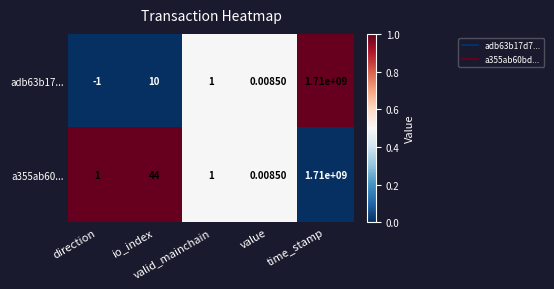

Reading left to right, extract all data points from this chart.

adb63b17...: direction=-1.0	io_index=10.0	valid_mainchain=1.0	value=0.0	time_stamp=1710000000.0
a355ab60...: direction=1.0	io_index=44.0	valid_mainchain=1.0	value=0.0	time_stamp=1710000000.0